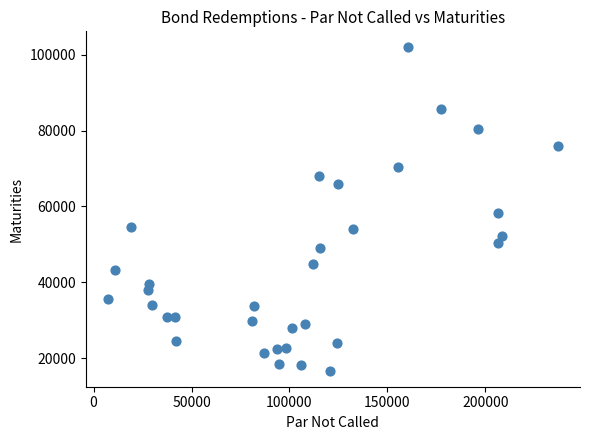

What Y value in the scatter plot is closest to 59309?

58297.1